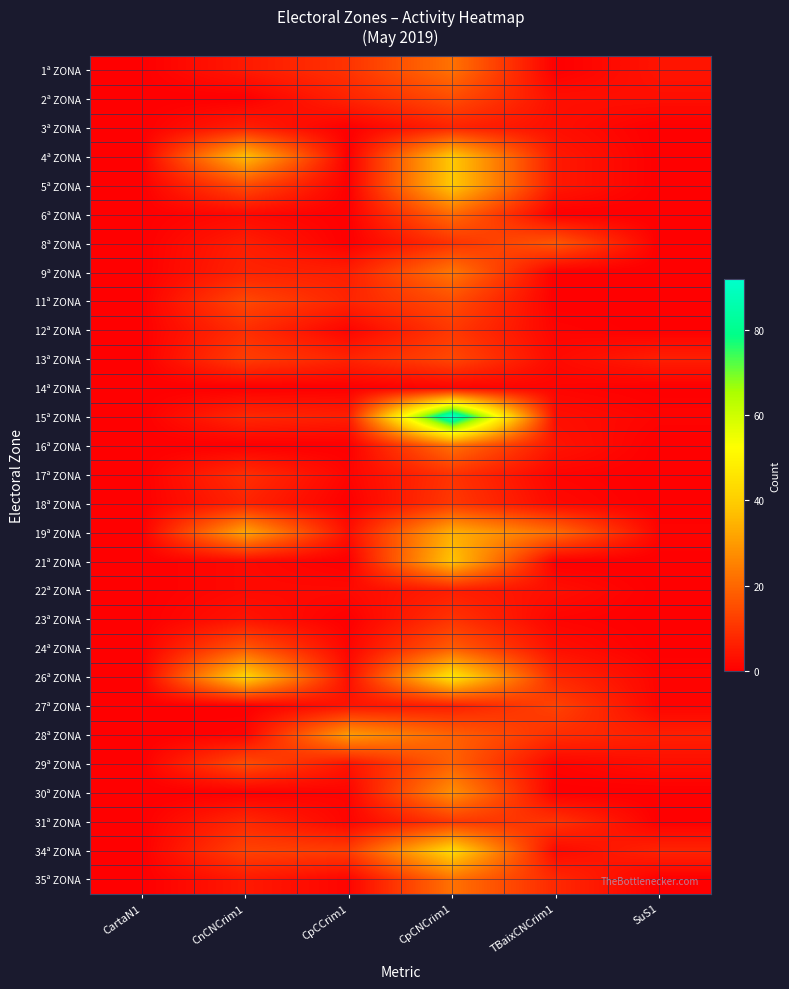

Reading left to right, extract all data points from this chart.

1ª ZONA: CartaN1=0	CnCNCrim1=5	CpCCrim1=10	CpCNCrim1=22	TBaixCNCrim1=0	SuS1=4
2ª ZONA: CartaN1=0	CnCNCrim1=0	CpCCrim1=7	CpCNCrim1=15	TBaixCNCrim1=3	SuS1=3
3ª ZONA: CartaN1=0	CnCNCrim1=6	CpCCrim1=0	CpCNCrim1=7	TBaixCNCrim1=3	SuS1=0
4ª ZONA: CartaN1=0	CnCNCrim1=37	CpCCrim1=0	CpCNCrim1=39	TBaixCNCrim1=5	SuS1=0
5ª ZONA: CartaN1=0	CnCNCrim1=15	CpCCrim1=0	CpCNCrim1=39	TBaixCNCrim1=5	SuS1=0
6ª ZONA: CartaN1=0	CnCNCrim1=2	CpCCrim1=0	CpCNCrim1=21	TBaixCNCrim1=0	SuS1=0
8ª ZONA: CartaN1=0	CnCNCrim1=6	CpCCrim1=0	CpCNCrim1=10	TBaixCNCrim1=17	SuS1=0
9ª ZONA: CartaN1=0	CnCNCrim1=7	CpCCrim1=6	CpCNCrim1=23	TBaixCNCrim1=0	SuS1=0
11ª ZONA: CartaN1=0	CnCNCrim1=14	CpCCrim1=7	CpCNCrim1=15	TBaixCNCrim1=0	SuS1=0
12ª ZONA: CartaN1=0	CnCNCrim1=9	CpCCrim1=1	CpCNCrim1=11	TBaixCNCrim1=1	SuS1=0
13ª ZONA: CartaN1=0	CnCNCrim1=12	CpCCrim1=7	CpCNCrim1=14	TBaixCNCrim1=2	SuS1=6
14ª ZONA: CartaN1=0	CnCNCrim1=0	CpCCrim1=0	CpCNCrim1=1	TBaixCNCrim1=1	SuS1=0
15ª ZONA: CartaN1=0	CnCNCrim1=8	CpCCrim1=6	CpCNCrim1=92	TBaixCNCrim1=3	SuS1=1
16ª ZONA: CartaN1=0	CnCNCrim1=0	CpCCrim1=0	CpCNCrim1=22	TBaixCNCrim1=4	SuS1=0
17ª ZONA: CartaN1=0	CnCNCrim1=9	CpCCrim1=1	CpCNCrim1=10	TBaixCNCrim1=1	SuS1=0
18ª ZONA: CartaN1=0	CnCNCrim1=7	CpCCrim1=0	CpCNCrim1=11	TBaixCNCrim1=2	SuS1=0
19ª ZONA: CartaN1=0	CnCNCrim1=32	CpCCrim1=3	CpCNCrim1=34	TBaixCNCrim1=21	SuS1=1
21ª ZONA: CartaN1=0	CnCNCrim1=2	CpCCrim1=0	CpCNCrim1=38	TBaixCNCrim1=0	SuS1=0
22ª ZONA: CartaN1=0	CnCNCrim1=2	CpCCrim1=2	CpCNCrim1=6	TBaixCNCrim1=3	SuS1=0
23ª ZONA: CartaN1=0	CnCNCrim1=4	CpCCrim1=0	CpCNCrim1=10	TBaixCNCrim1=1	SuS1=0
24ª ZONA: CartaN1=0	CnCNCrim1=17	CpCCrim1=1	CpCNCrim1=18	TBaixCNCrim1=3	SuS1=0
26ª ZONA: CartaN1=0	CnCNCrim1=42	CpCCrim1=3	CpCNCrim1=46	TBaixCNCrim1=8	SuS1=1
27ª ZONA: CartaN1=0	CnCNCrim1=0	CpCCrim1=4	CpCNCrim1=6	TBaixCNCrim1=13	SuS1=1
28ª ZONA: CartaN1=0	CnCNCrim1=1	CpCCrim1=30	CpCNCrim1=19	TBaixCNCrim1=9	SuS1=6
29ª ZONA: CartaN1=0	CnCNCrim1=15	CpCCrim1=4	CpCNCrim1=19	TBaixCNCrim1=1	SuS1=3
30ª ZONA: CartaN1=0	CnCNCrim1=0	CpCCrim1=1	CpCNCrim1=28	TBaixCNCrim1=0	SuS1=0
31ª ZONA: CartaN1=0	CnCNCrim1=8	CpCCrim1=1	CpCNCrim1=11	TBaixCNCrim1=10	SuS1=0
34ª ZONA: CartaN1=0	CnCNCrim1=13	CpCCrim1=12	CpCNCrim1=43	TBaixCNCrim1=2	SuS1=7
35ª ZONA: CartaN1=0	CnCNCrim1=5	CpCCrim1=1	CpCNCrim1=22	TBaixCNCrim1=8	SuS1=0